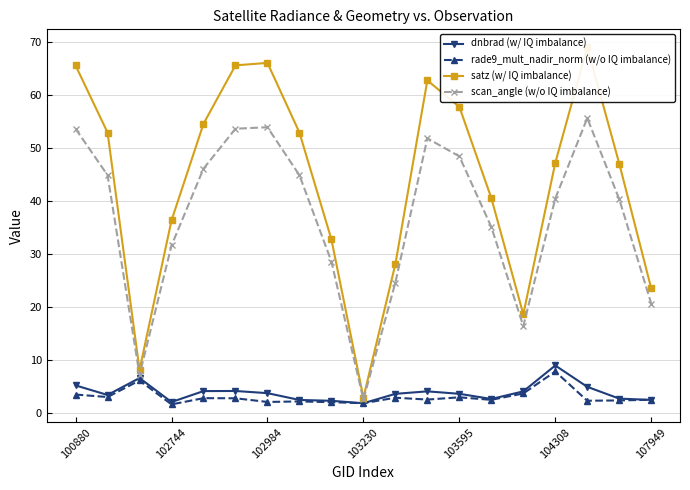

Reading right to left, extract all data points from this chart.

dnbrad (w/ IQ imbalance): 2.5	2.7	5.0	9.0	4.1	2.7	3.6	4.1	3.6	1.9	2.3	2.5	3.8	4.2	4.1	2.1	6.6	3.4	5.2
rade9_mult_nadir_norm (w/o IQ imbalance): 2.5	2.4	2.3	7.9	3.7	2.5	3.0	2.5	2.9	1.9	2.1	2.2	2.1	2.8	2.8	1.6	6.2	3.0	3.5
satz (w/ IQ imbalance): 23.5	47.1	69.1	47.3	18.7	40.6	57.8	62.8	28.1	2.9	32.8	53.0	66.1	65.7	54.6	36.4	8.2	53.0	65.6
scan_angle (w/o IQ imbalance): 20.7	40.4	55.7	40.5	16.4	35.1	48.5	51.9	24.6	2.6	28.6	44.9	54.0	53.7	46.2	31.6	7.2	44.9	53.7